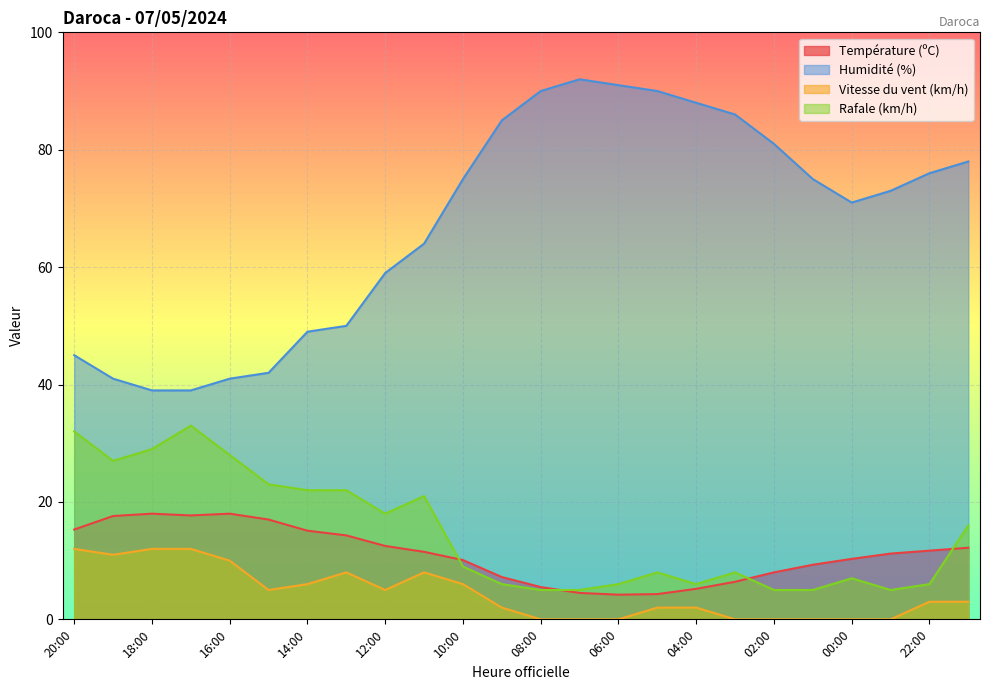

What is the difference between the second highest and second lowest values in the Vitesse du vent (km/h) series?

12.0